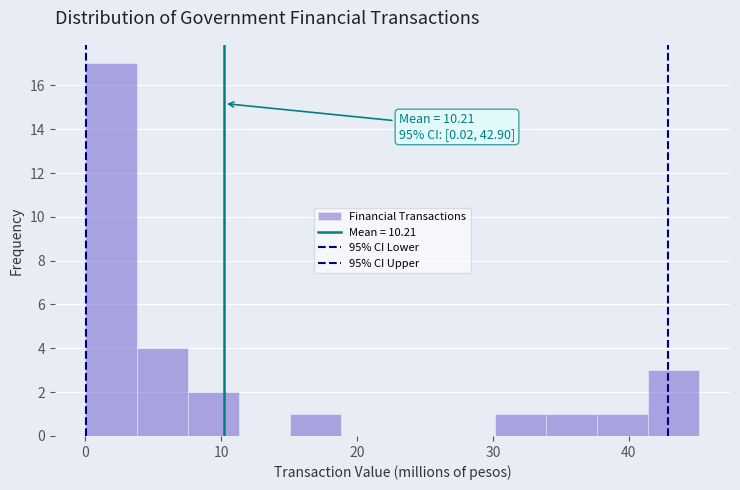

Around what value on the x-axis is the tallest bar? Give the approximate position of its centre, as read against the axis.

2